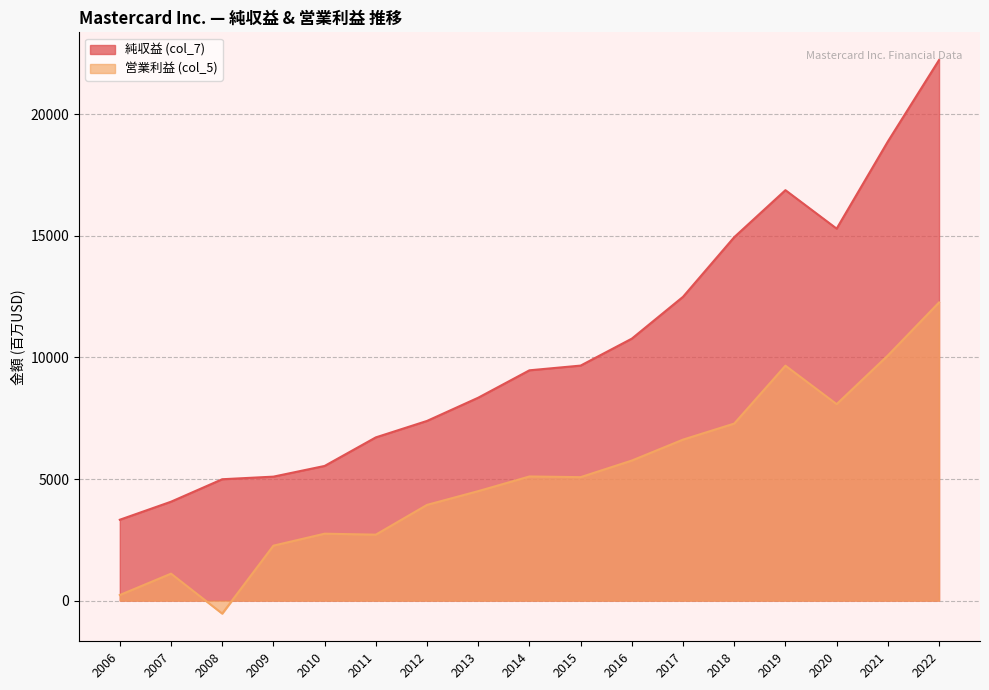

What is the value of the 純収益 (col_7) point at the 4th from the left?

5099